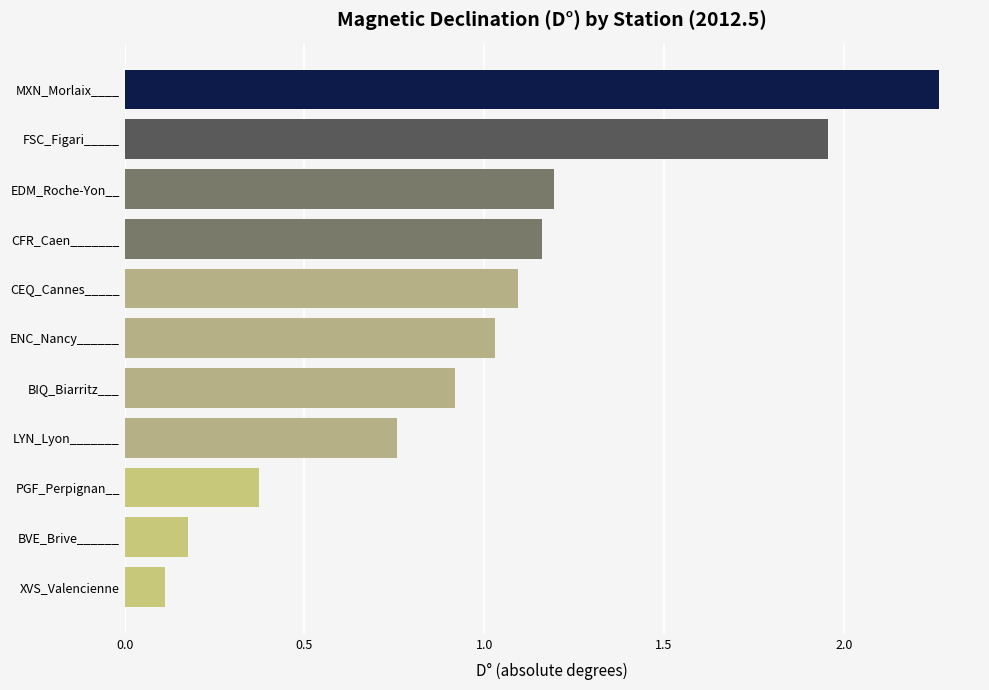

At which category does the chart reach its minimum across all series?

XVS_Valencienne